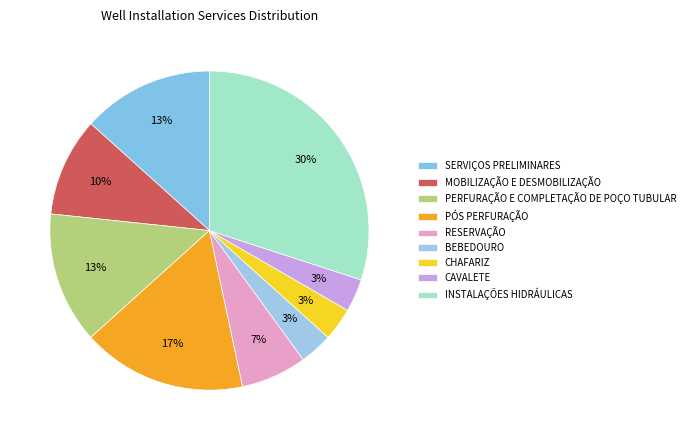

Count the number of slices in the pie.

9